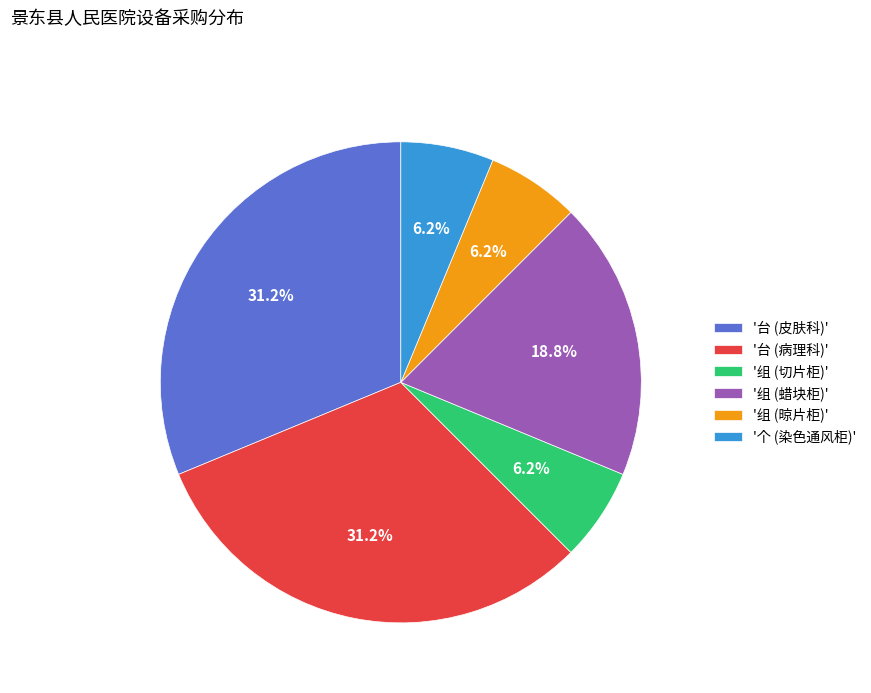

Between '组 (蜡块柜)' and '个 (染色通风柜)', which is larger?

'组 (蜡块柜)'